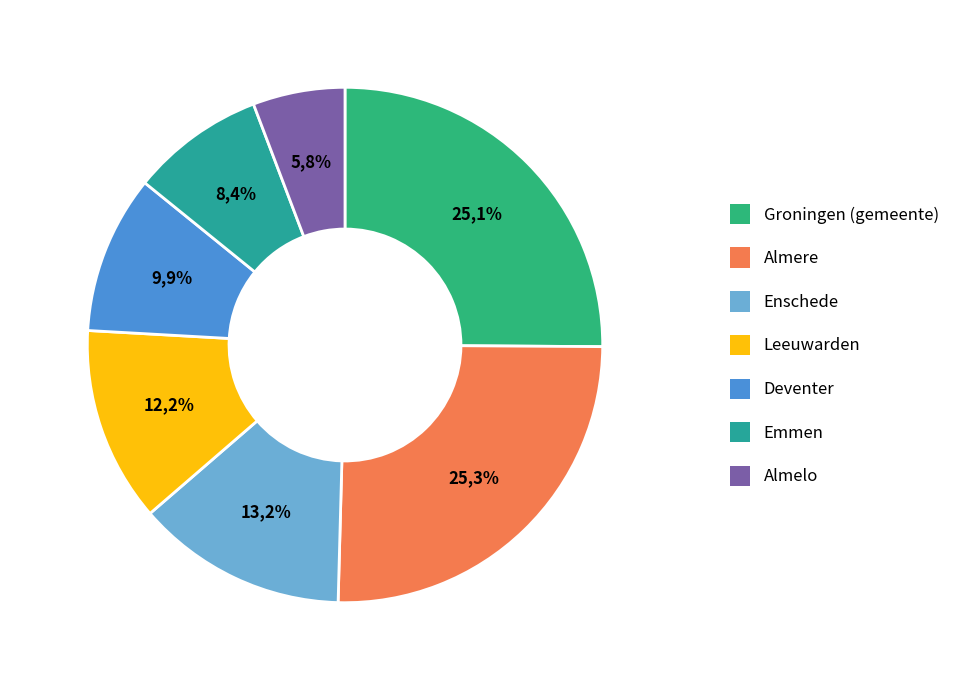

Approximately how many times larger is the value at Almelo compared to Deventer?

0.6